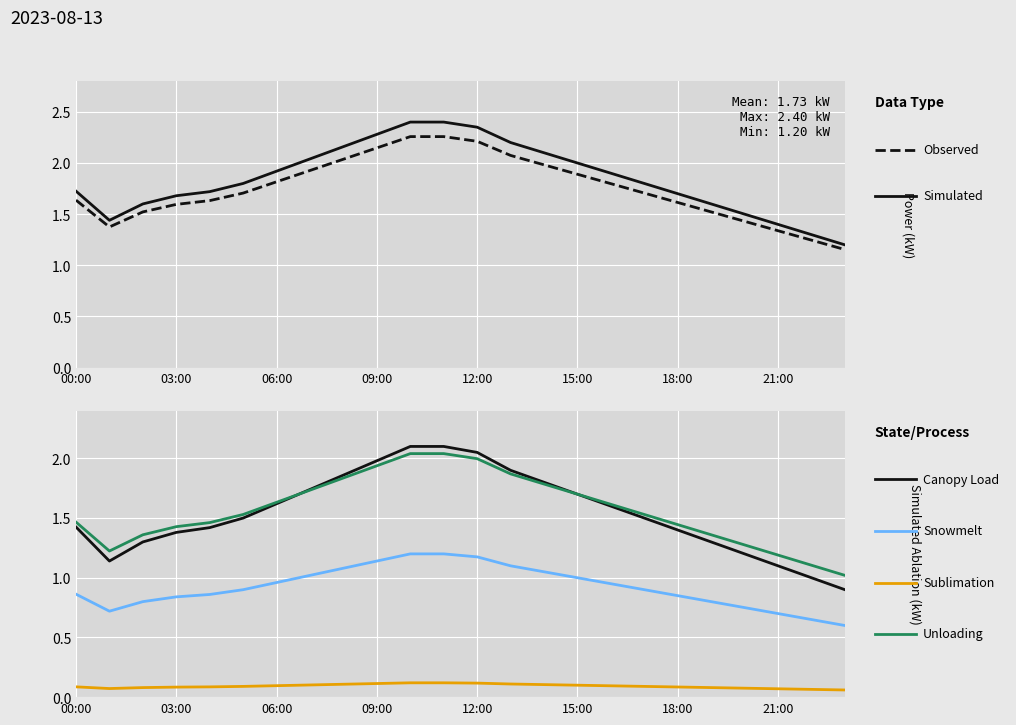

Which category has the highest value across all series?

10